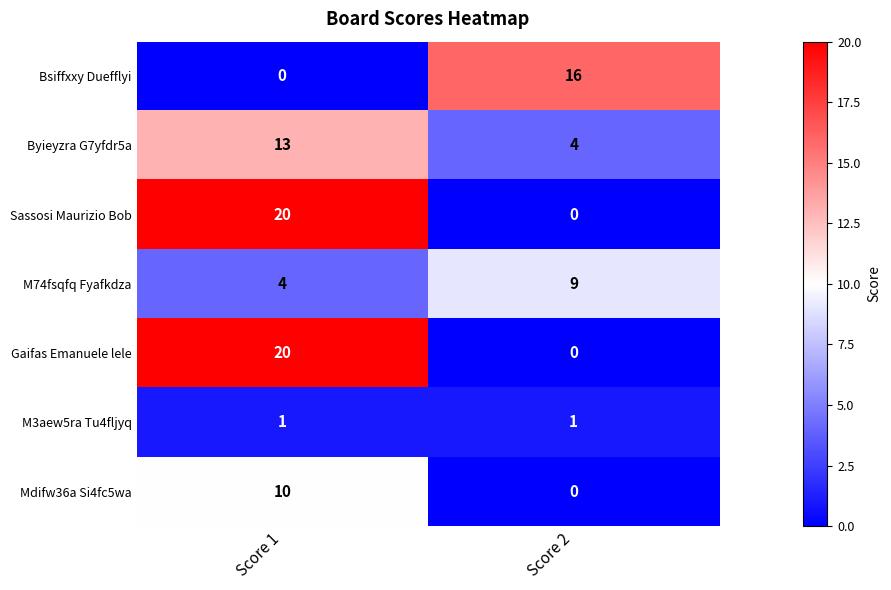

Rank the categories by Bsiffxxy Duefflyi value from lowest to highest.

Score 1, Score 2